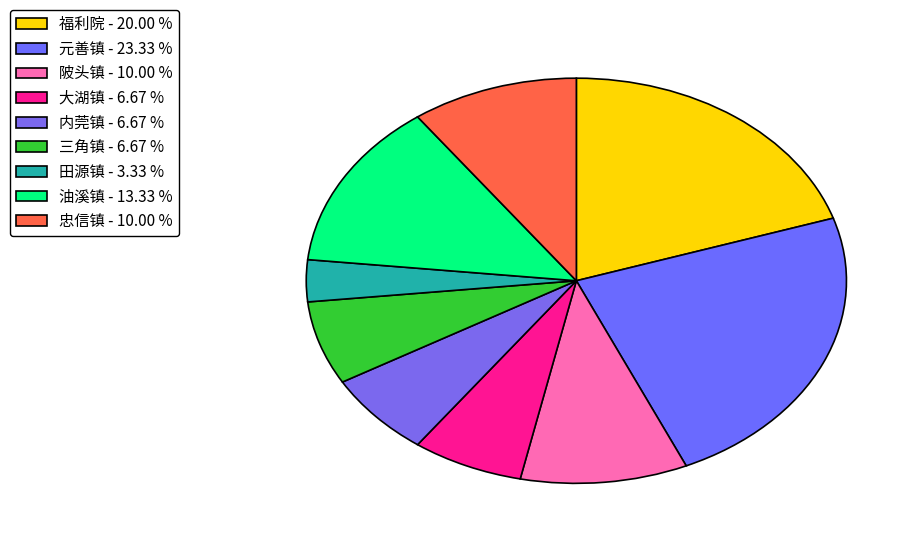

How many slices are in this pie chart?

9